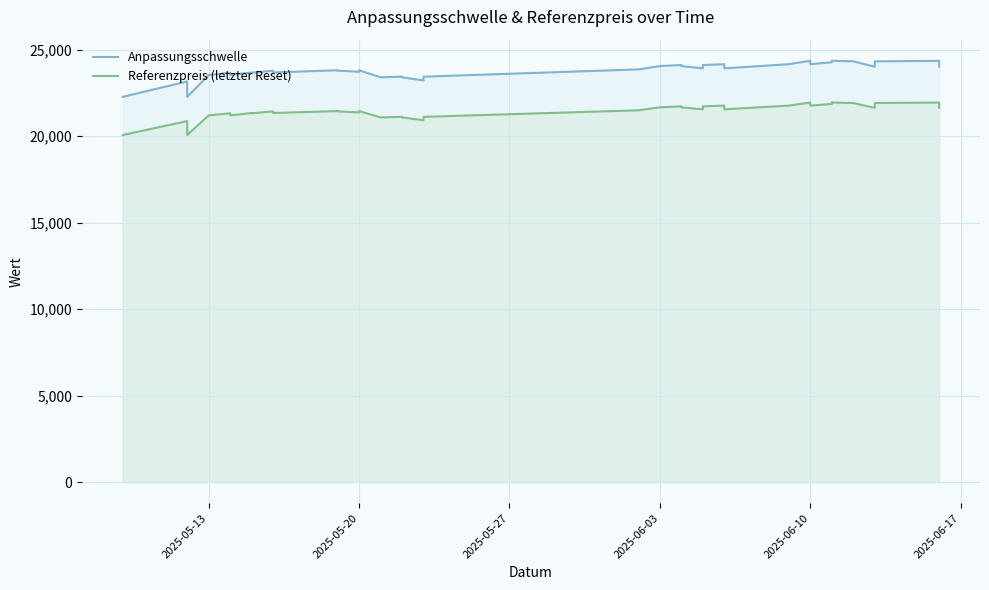

Count the number of data series in this chart.

2